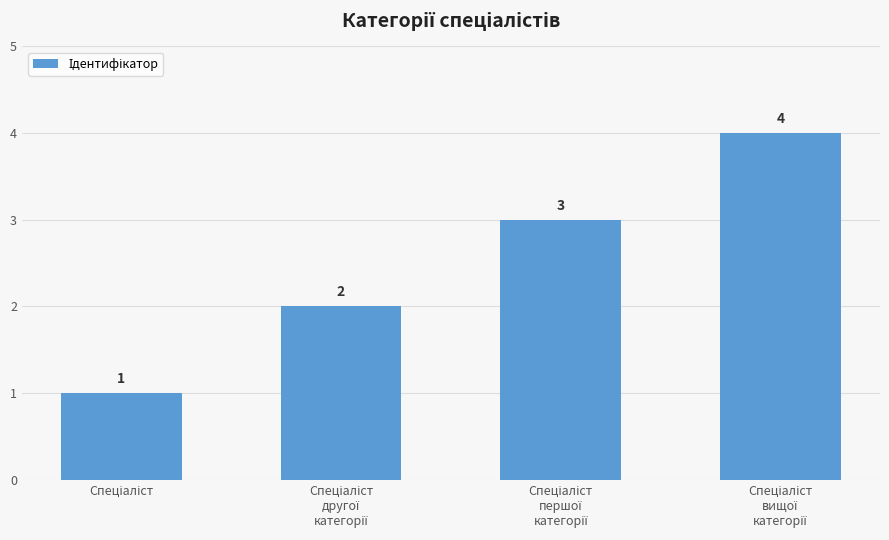

What is the difference between the maximum and minimum values?

3